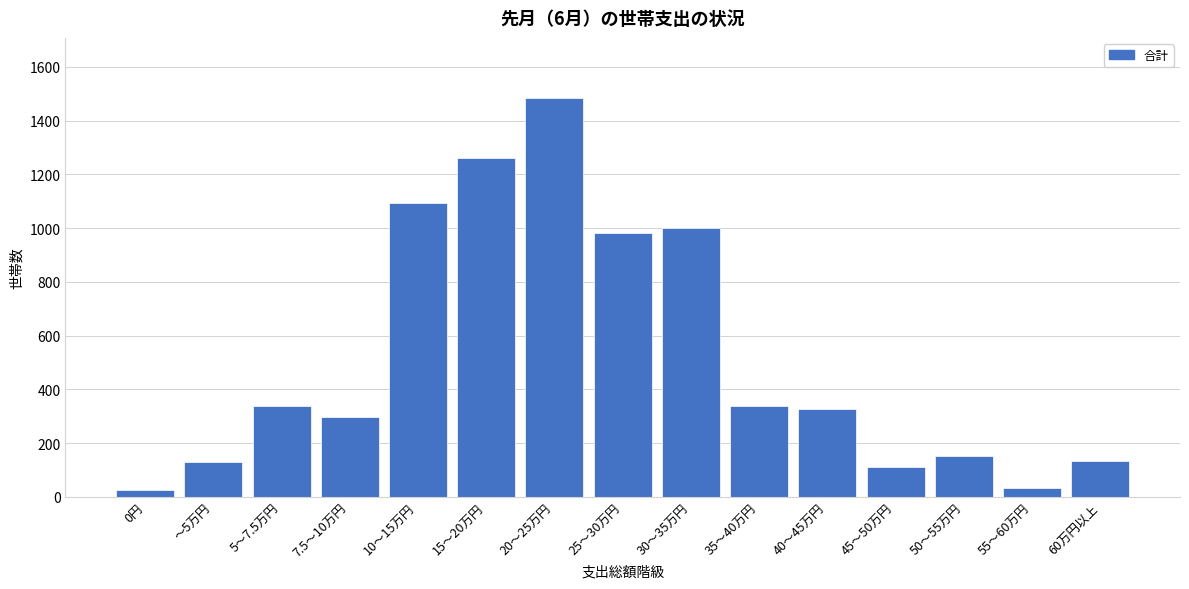

What is the difference between the maximum and second lowest values?

1453